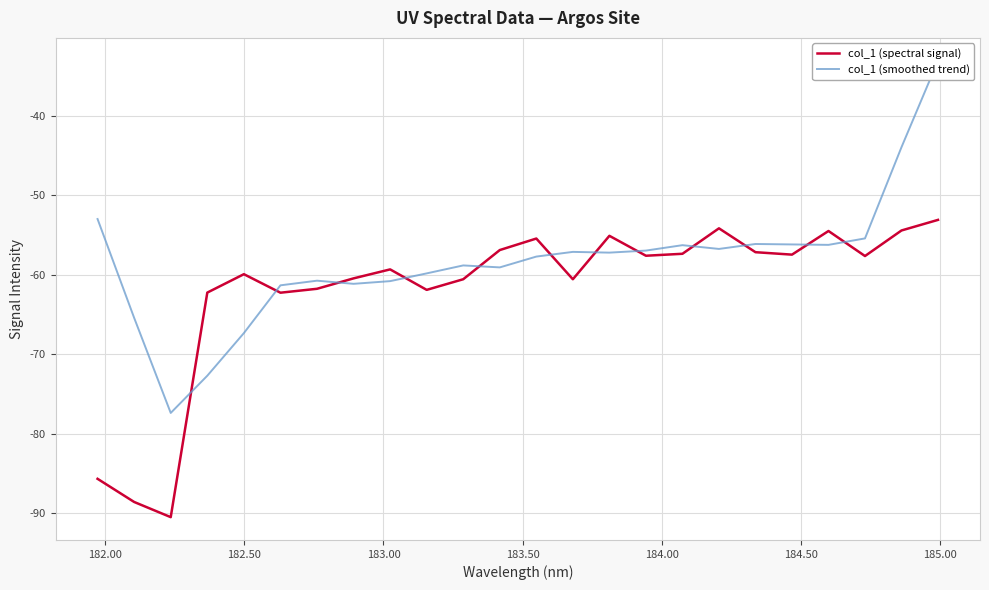

How many data points in col_1 (spectral signal) are above -57?

7